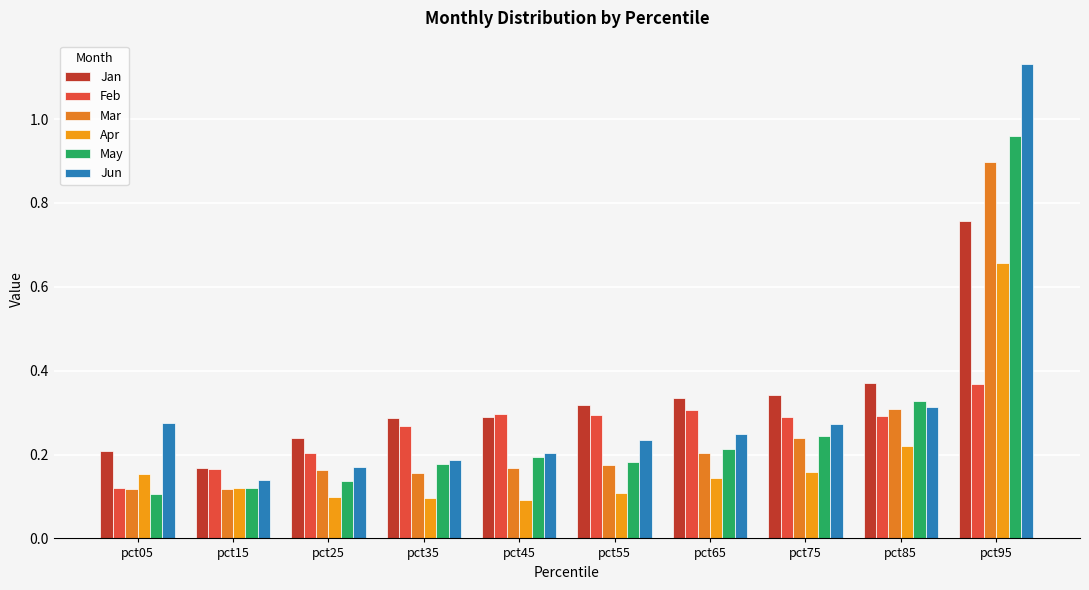

How many Apr values are between 0 and 1?

10